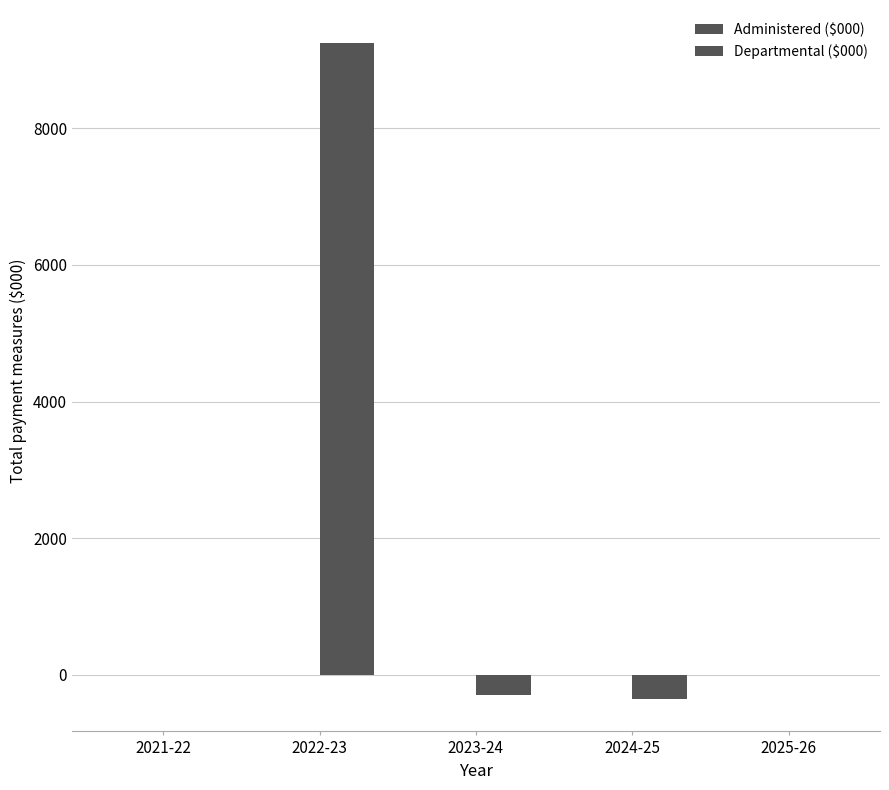

Are the bars horizontal?

No